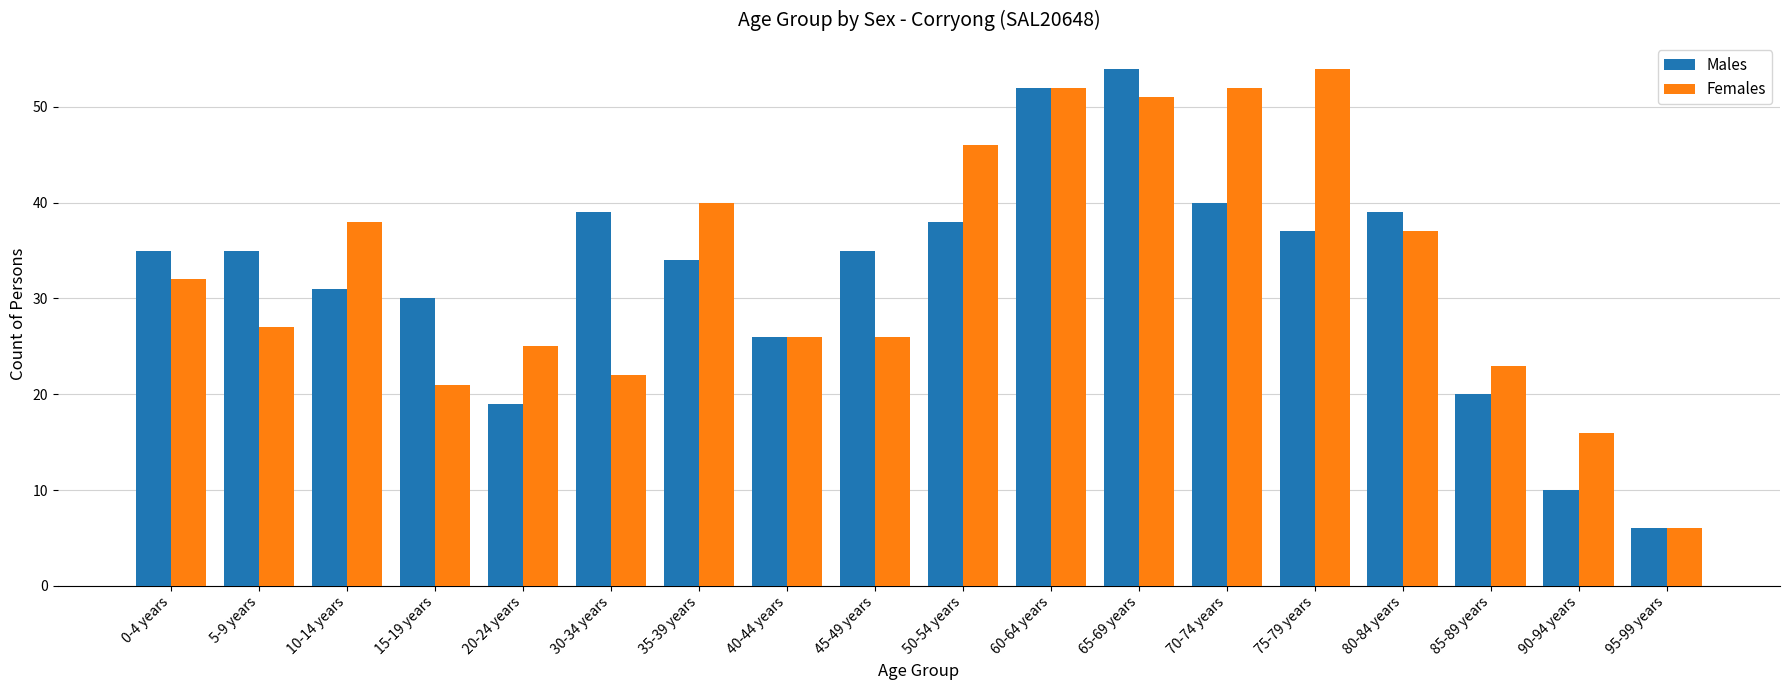

What is the spread (max minus min) of values at 30-34 years?

17